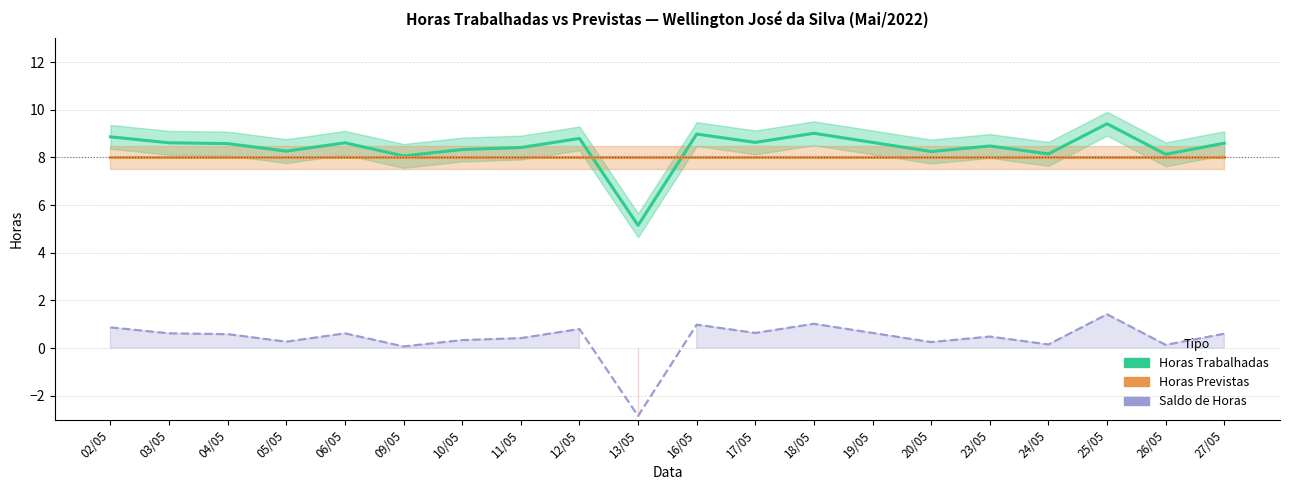

Rank the categories by Horas Trabalhadas value from highest to lowest.

25/05, 18/05, 16/05, 02/05, 12/05, 19/05, 17/05, 03/05, 06/05, 27/05, 04/05, 23/05, 11/05, 10/05, 05/05, 20/05, 24/05, 26/05, 09/05, 13/05